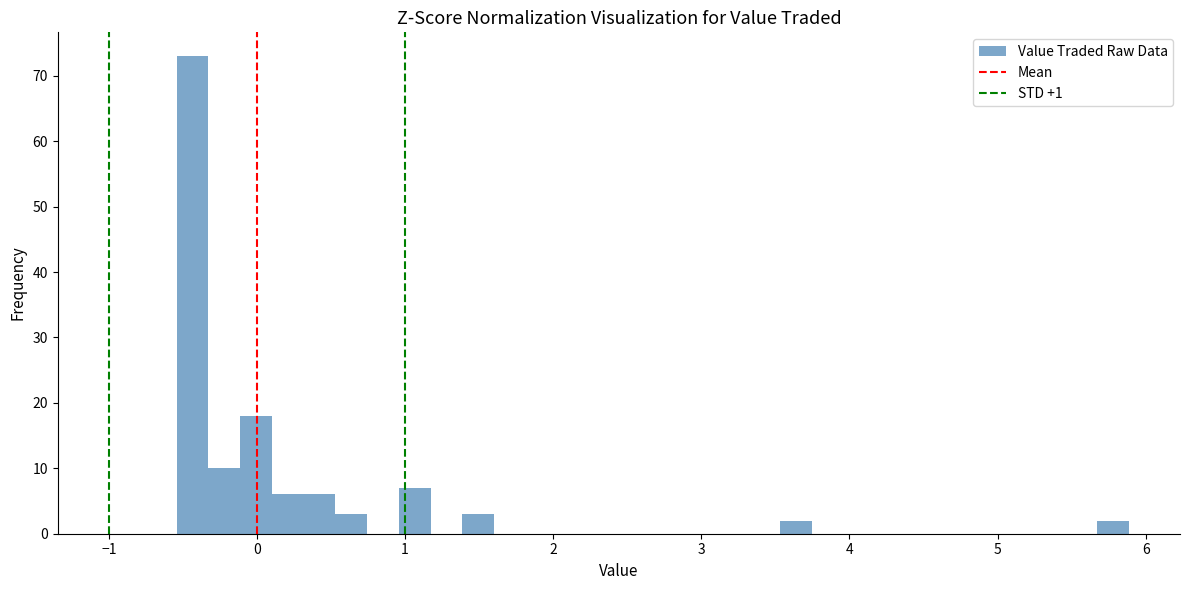

Around what value on the x-axis is the tallest bar? Give the approximate position of its centre, as read against the axis.

-0.4